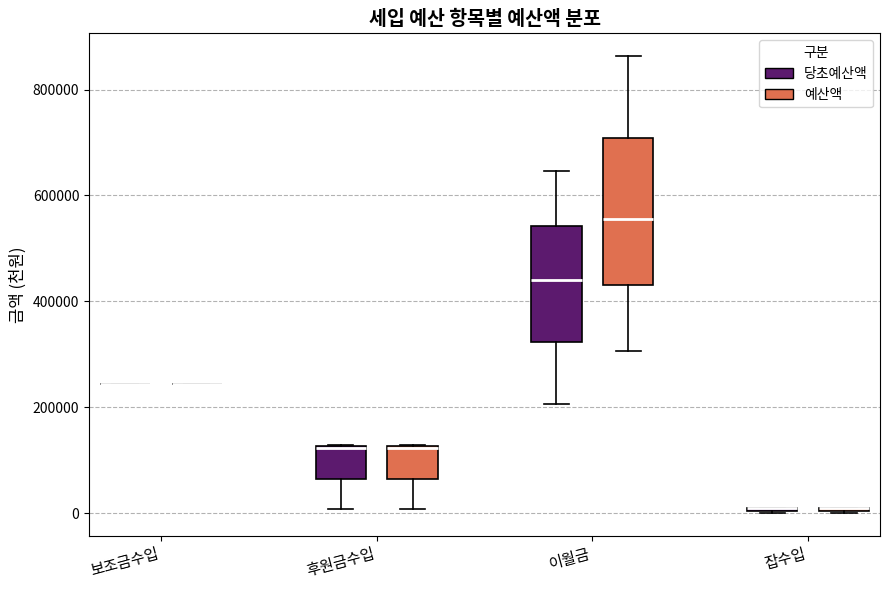

Which box is the tallest, from its lower edge to its upper edge?

이월금 (예산액)